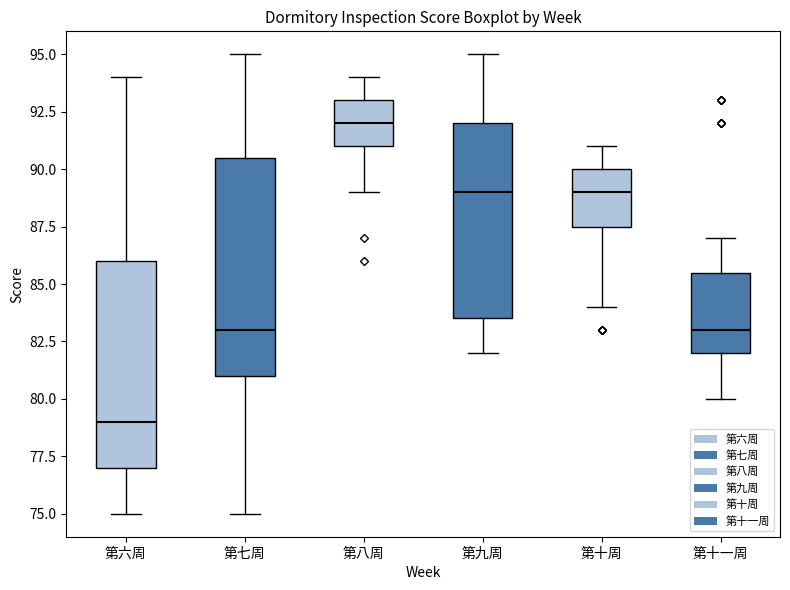

Reading left to right, read every box against the y-axis: the position of its median line, the range the box covers, and the ends of its whiskers. The values are not printed on the chart, so give them approximately, as read against the axis.

第六周: median 79.0, box 77.0 to 86.0, whiskers 75.0 to 94.0
第七周: median 83.0, box 81.0 to 90.5, whiskers 75.0 to 95.0
第八周: median 92.0, box 91.0 to 93.0, whiskers 89.0 to 94.0
第九周: median 89.0, box 83.5 to 92.0, whiskers 82.0 to 95.0
第十周: median 89.0, box 87.5 to 90.0, whiskers 84.0 to 91.0
第十一周: median 83.0, box 82.0 to 85.5, whiskers 80.0 to 87.0